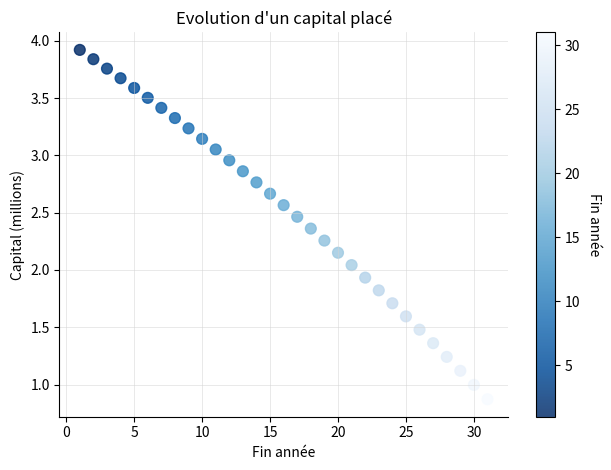

What is the range of X values (max minus min)?

30.0